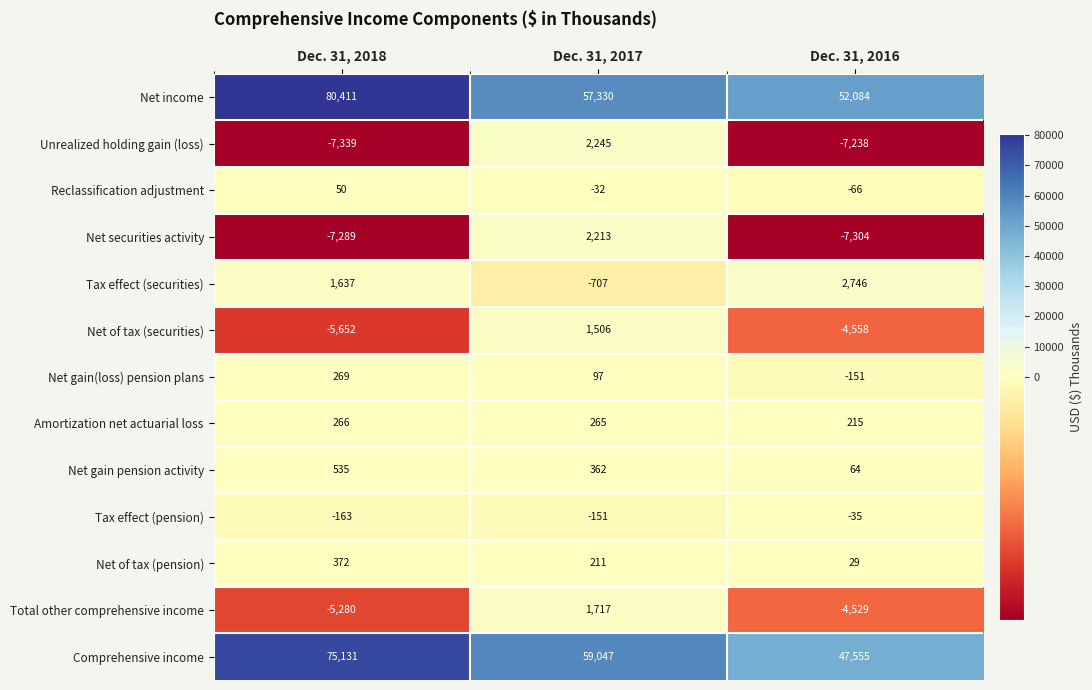

What is the maximum value for Comprehensive income?

75131